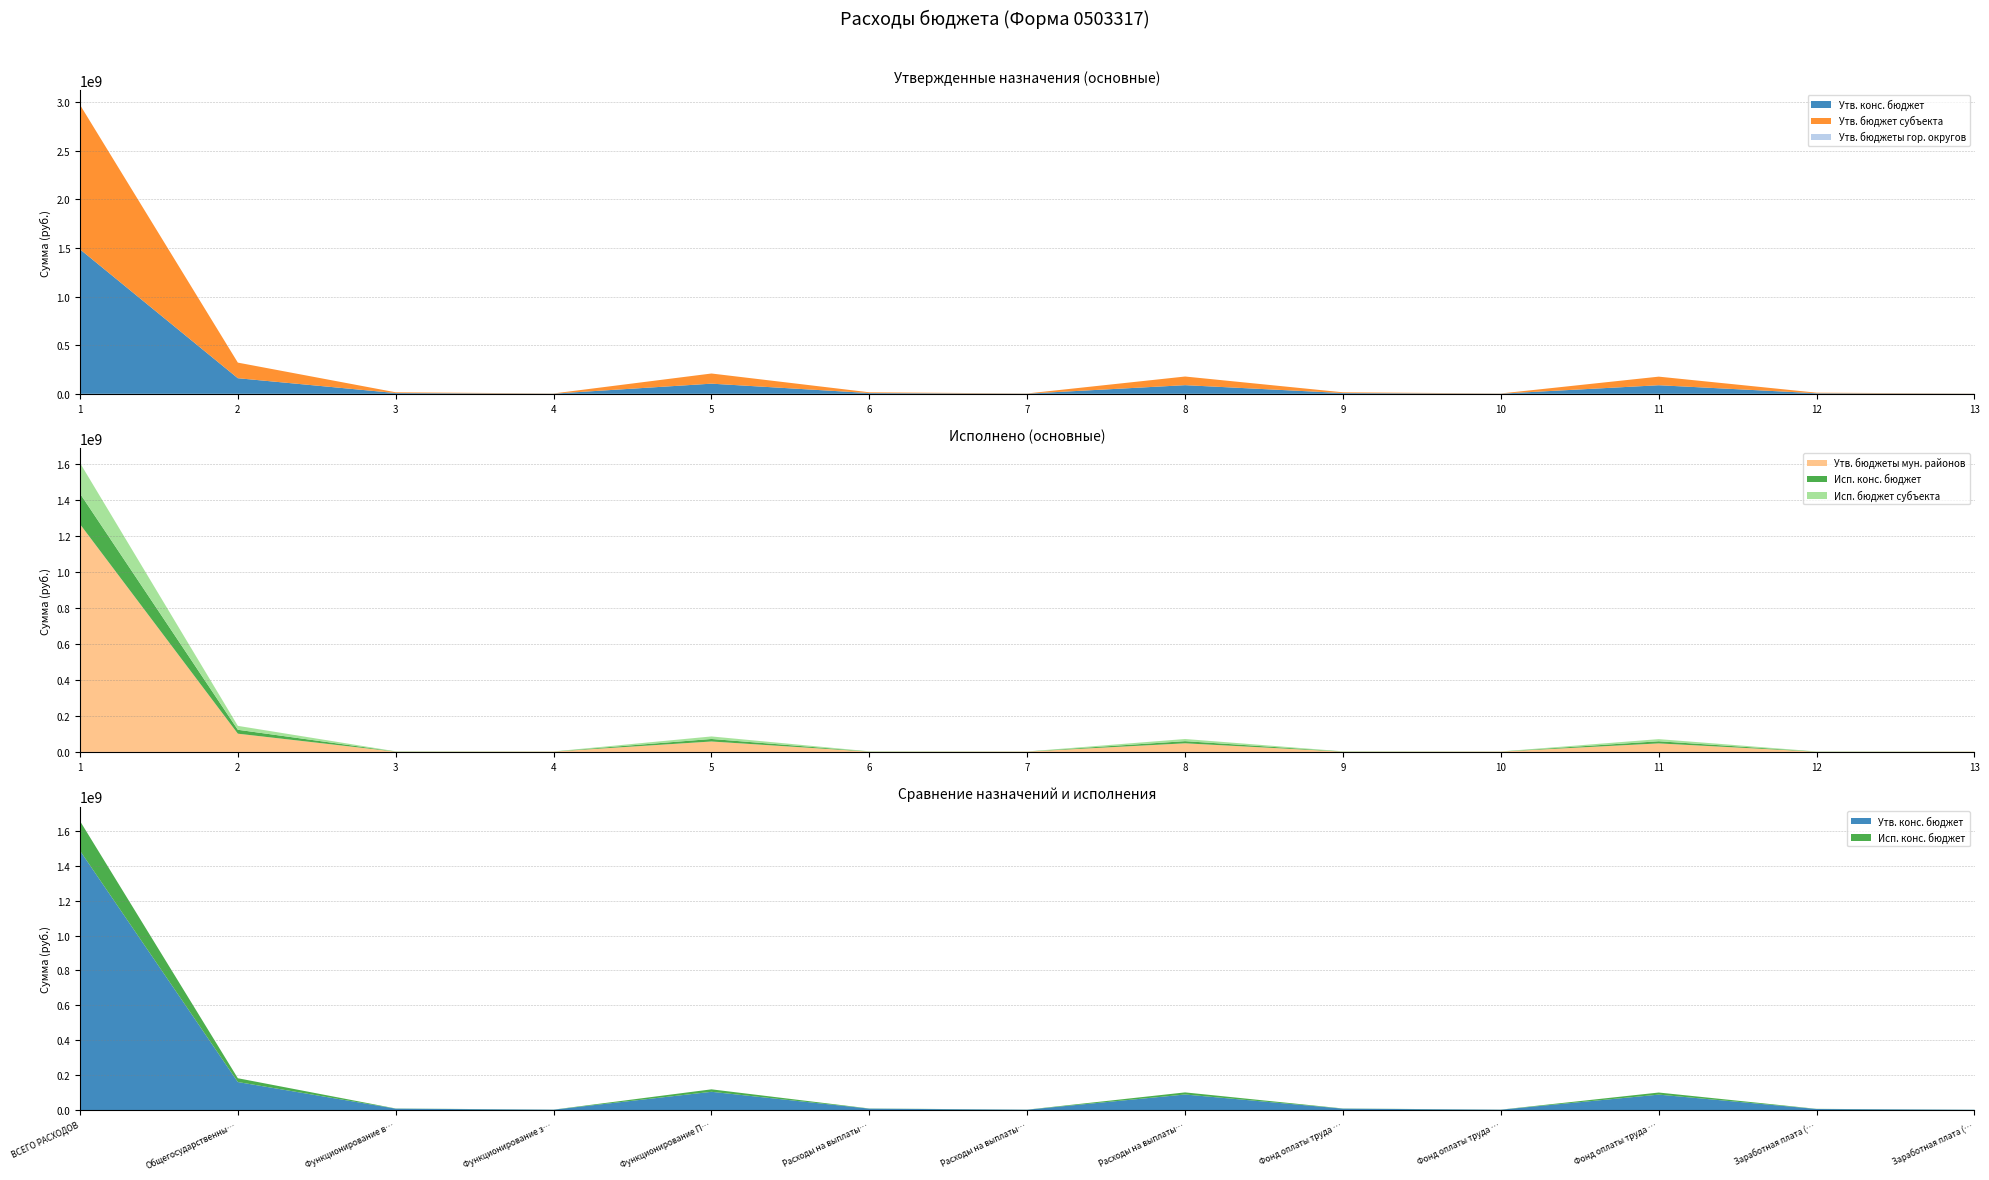

Reading left to right, extract all data points from this chart.

Утв. конс. бюджет: 1486338169.3	160457571.4	7822035.0	1894000.0	104450626.0	7822035.0	1838000.0	88974471.0	7822035.0	1832200.0	88297708.0	5880635.0	1407200.0
Утв. бюджет субъекта: 1486338169.3	160457571.4	7822035.0	1894000.0	104450626.0	7822035.0	1838000.0	88974471.0	7822035.0	1832200.0	88297708.0	5880635.0	1407200.0
Утв. бюджеты гор. округов: 0.0	0.0	0.0	0.0	0.0	0.0	0.0	0.0	0.0	0.0	0.0	0.0	0.0
Утв. бюджеты мун. районов: 1267989200.0	101486900.0	1382000.0	1894000.0	57978300.0	1382000.0	1838000.0	47885500.0	1382000.0	1832200.0	47383700.0	1062000.0	1407200.0
Исп. конс. бюджет: 170345376.8	21774874.6	983104.1	430195.7	14086078.9	983104.1	430195.7	12014879.6	983104.1	430195.7	11917972.8	823031.2	382486.9
Исп. бюджет субъекта: 170345376.8	21774874.6	983104.1	430195.7	14086078.9	983104.1	430195.7	12014879.6	983104.1	430195.7	11917972.8	823031.2	382486.9